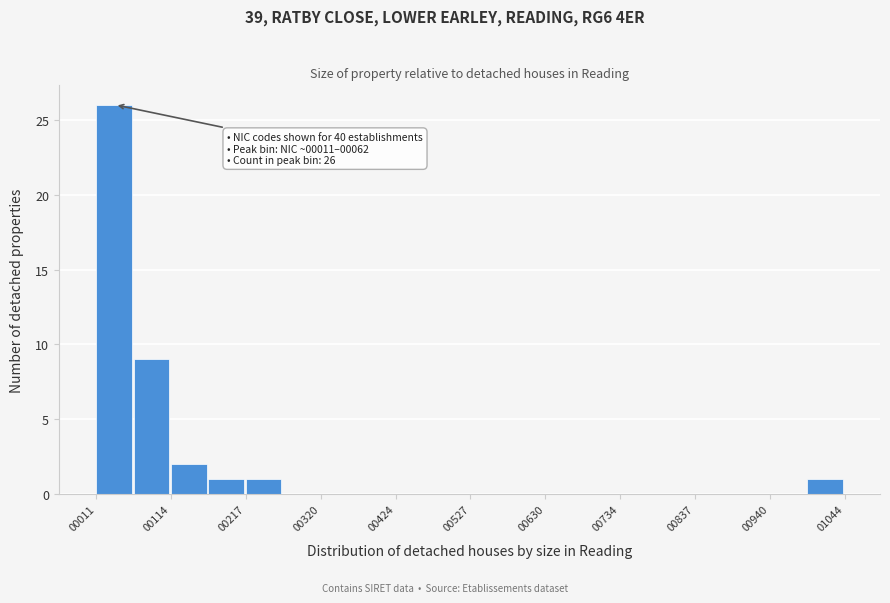

Around what value on the x-axis is the tallest bar? Give the approximate position of its centre, as read against the axis.

40